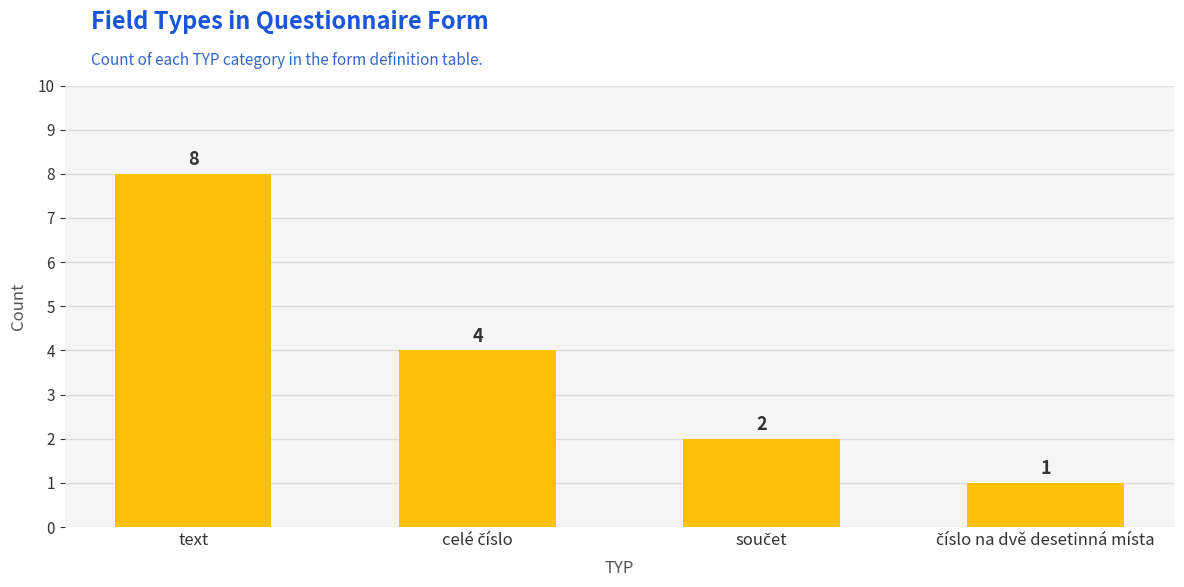

What is the difference between the maximum and minimum values?

7